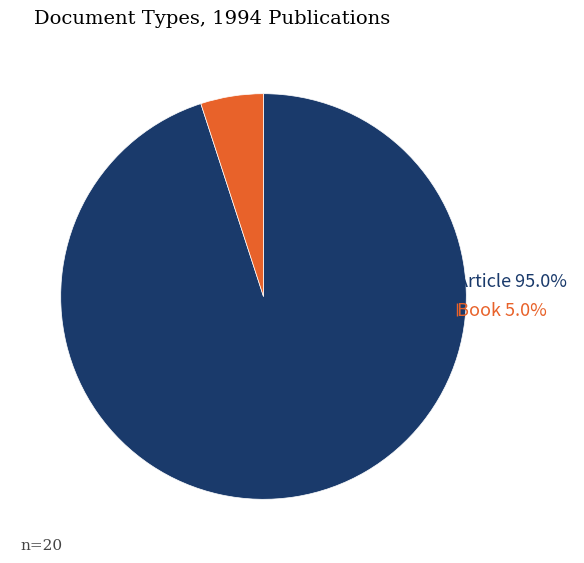

Between Article and Book, which is larger?

Article